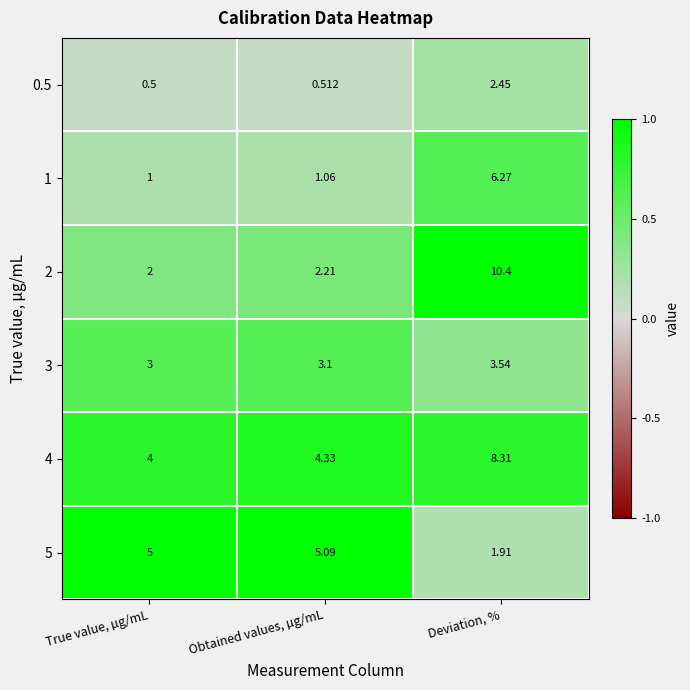

Rank the categories by 1 value from highest to lowest.

Deviation, %, Obtained values, µg/mL, True value, µg/mL